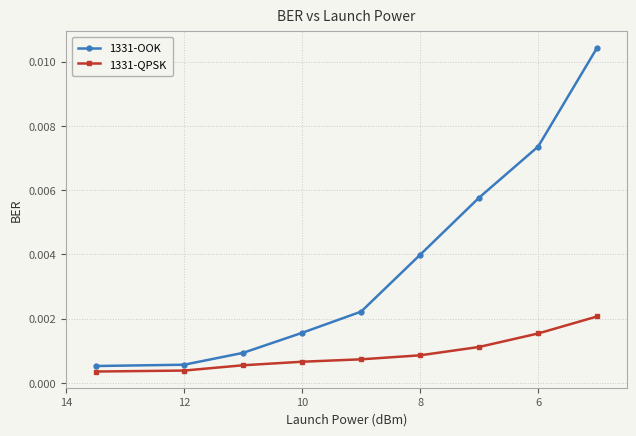

True or false: 1331-OOK and 1331-QPSK intersect in this chart.

False